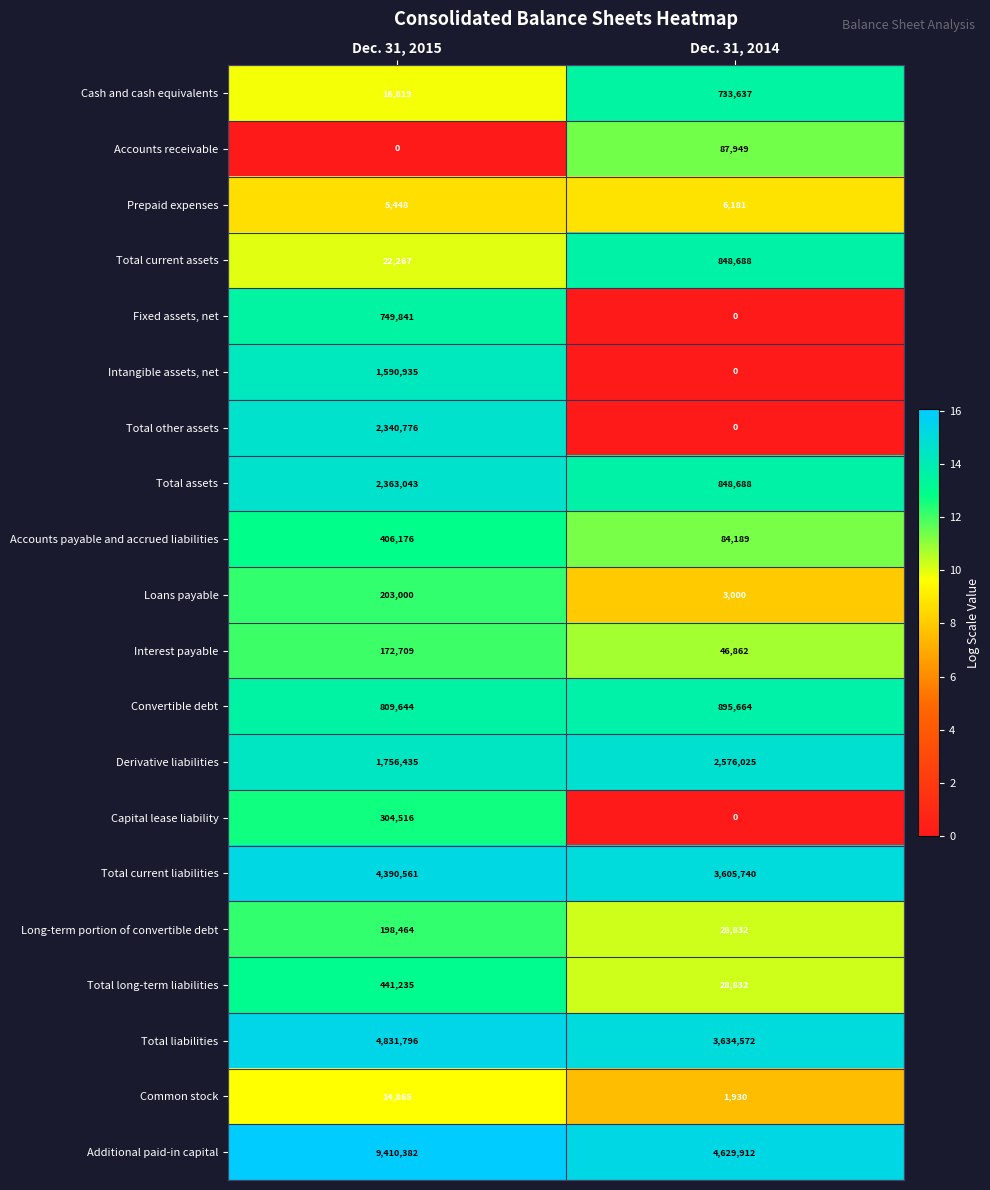

Is the value of Loans payable at Dec. 31, 2014 greater than the value of Capital lease liability at Dec. 31, 2014?

Yes